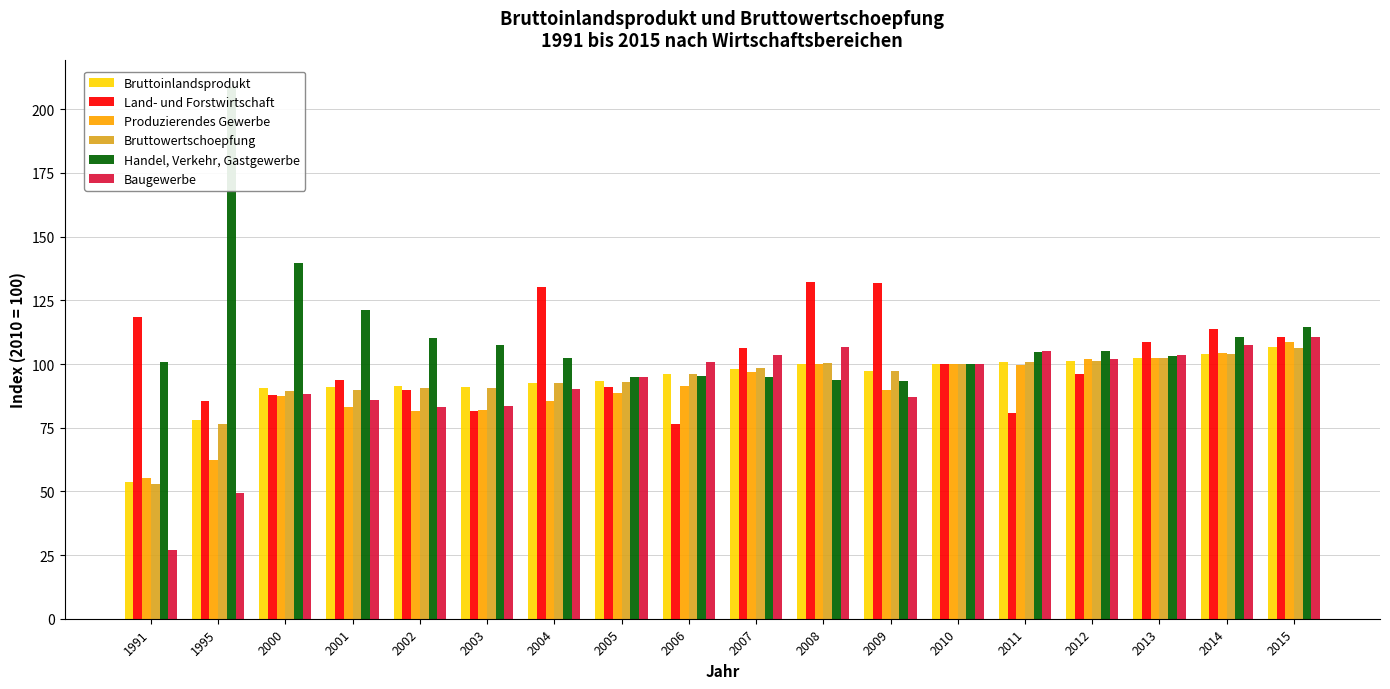

Is it true that Bruttowertschoepfung equals 103.8 at 2014?

True